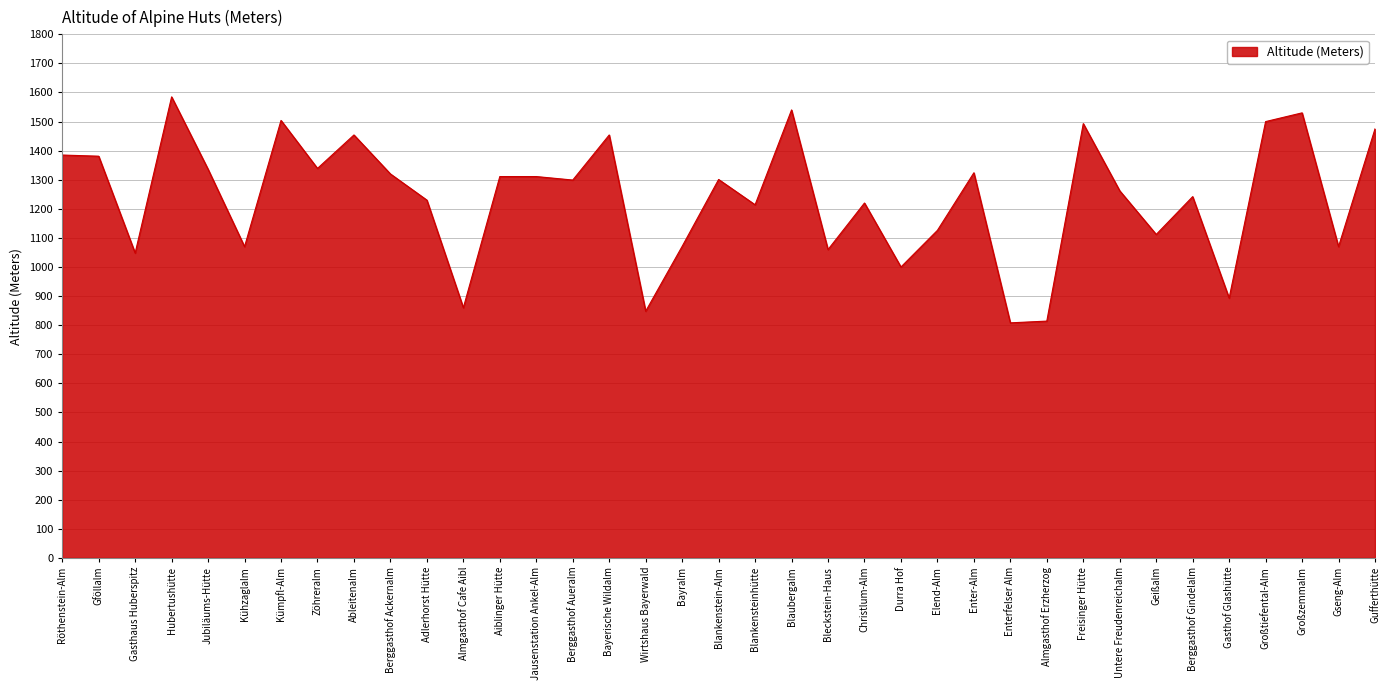

What is the smallest value displayed?

808